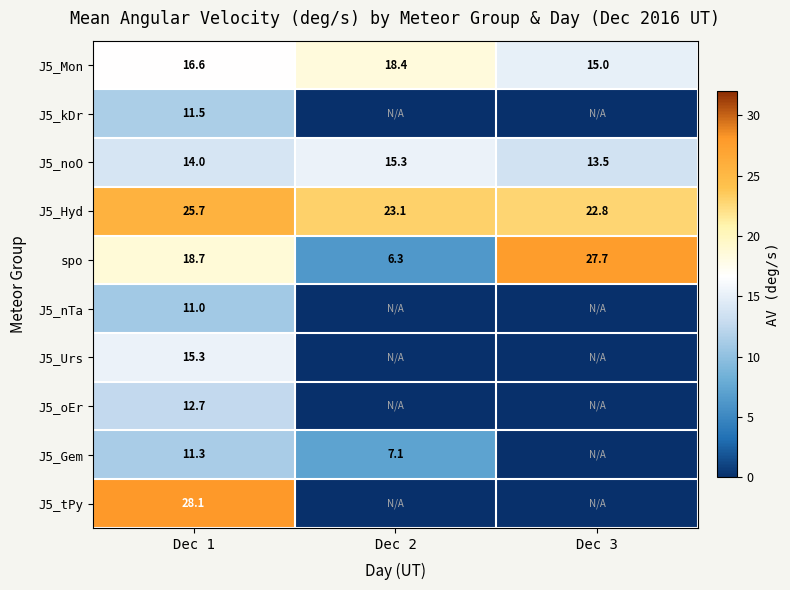

At how many categories does at least one series exceed 21?

3